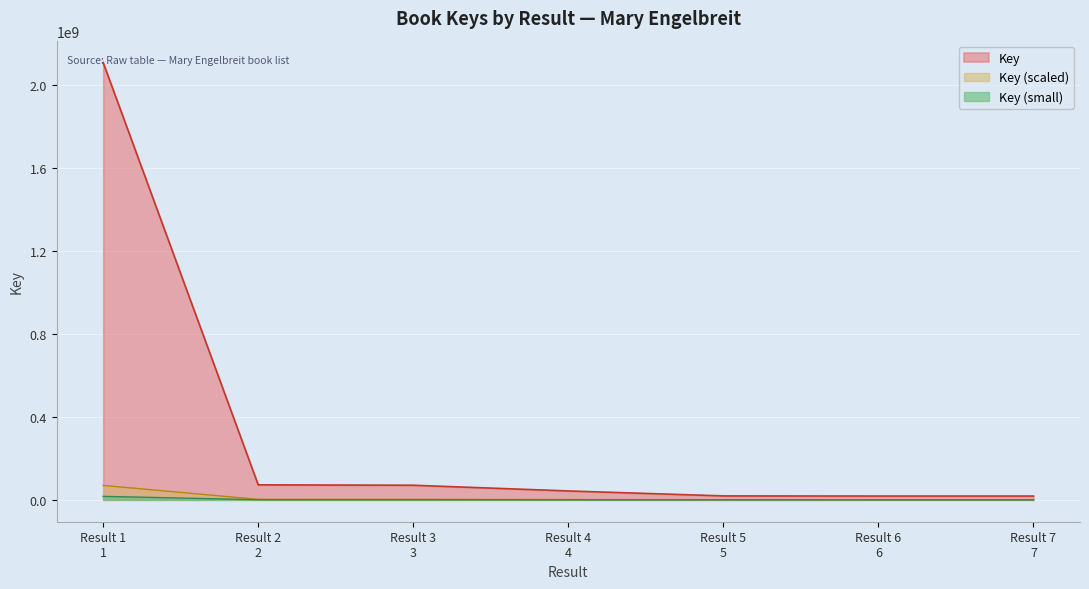

What is the maximum value shown in the chart?

2108585851.0